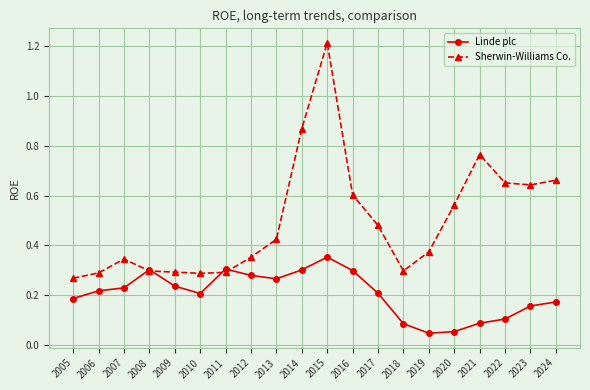

True or false: Linde plc and Sherwin-Williams Co. cross at least once.

True